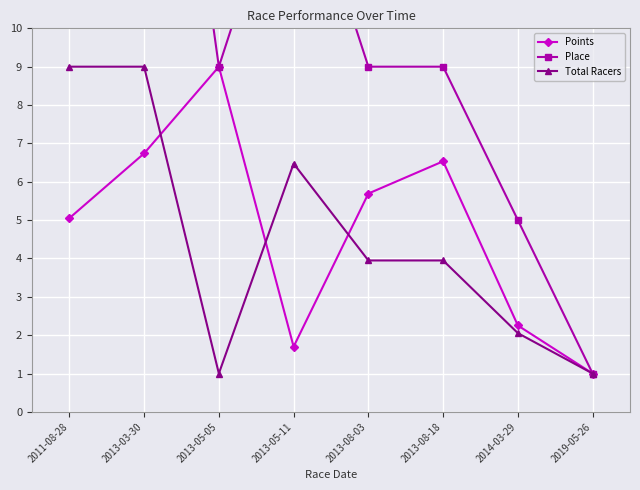

How many intersections are there between Total Racers and Points?

3